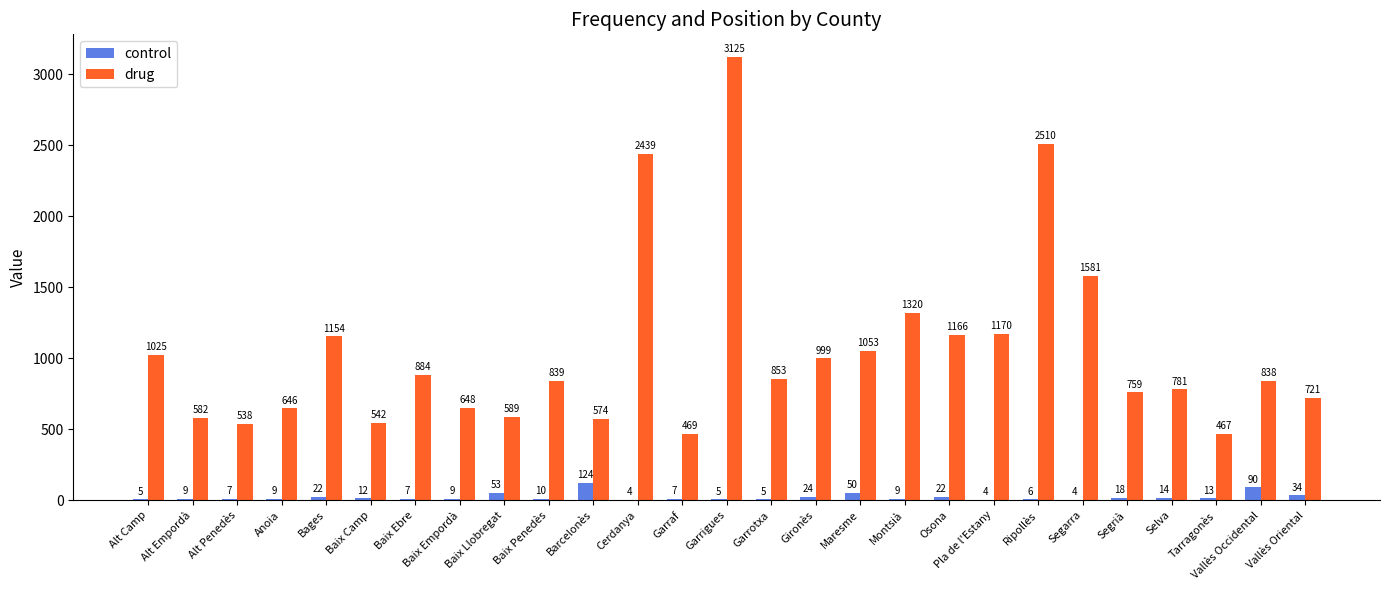

At which category does the chart reach its peak across all series?

Garrigues